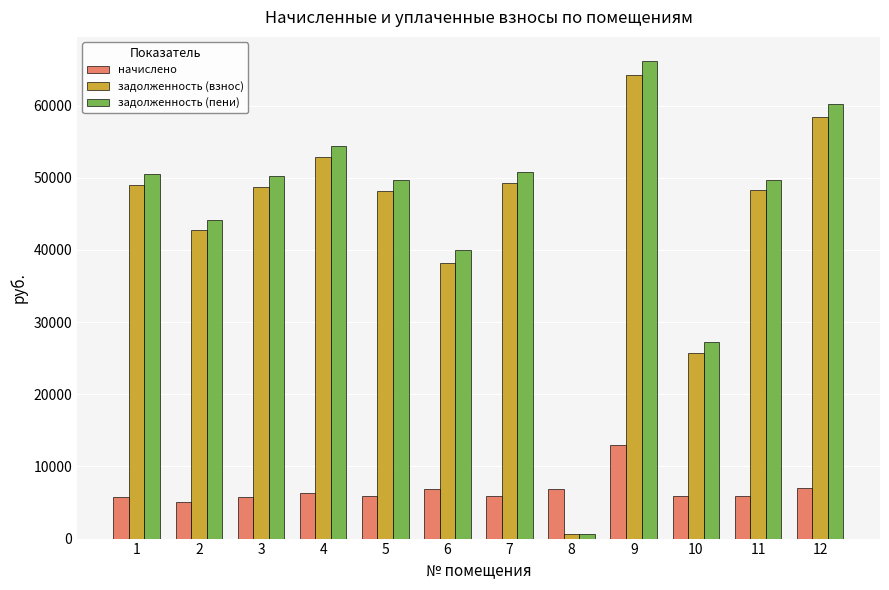

How many values in the начислено series are below 5922?

6